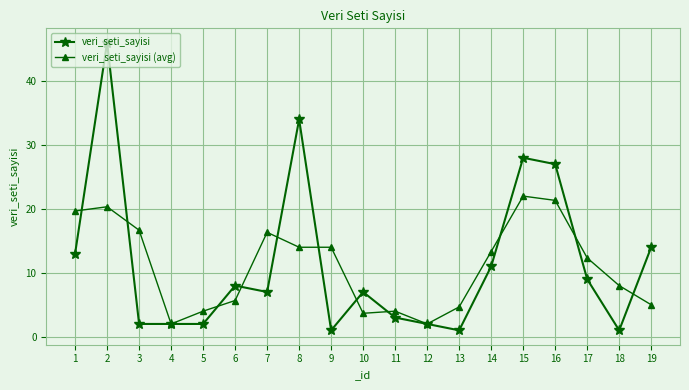

How many lines are shown in the chart?

2